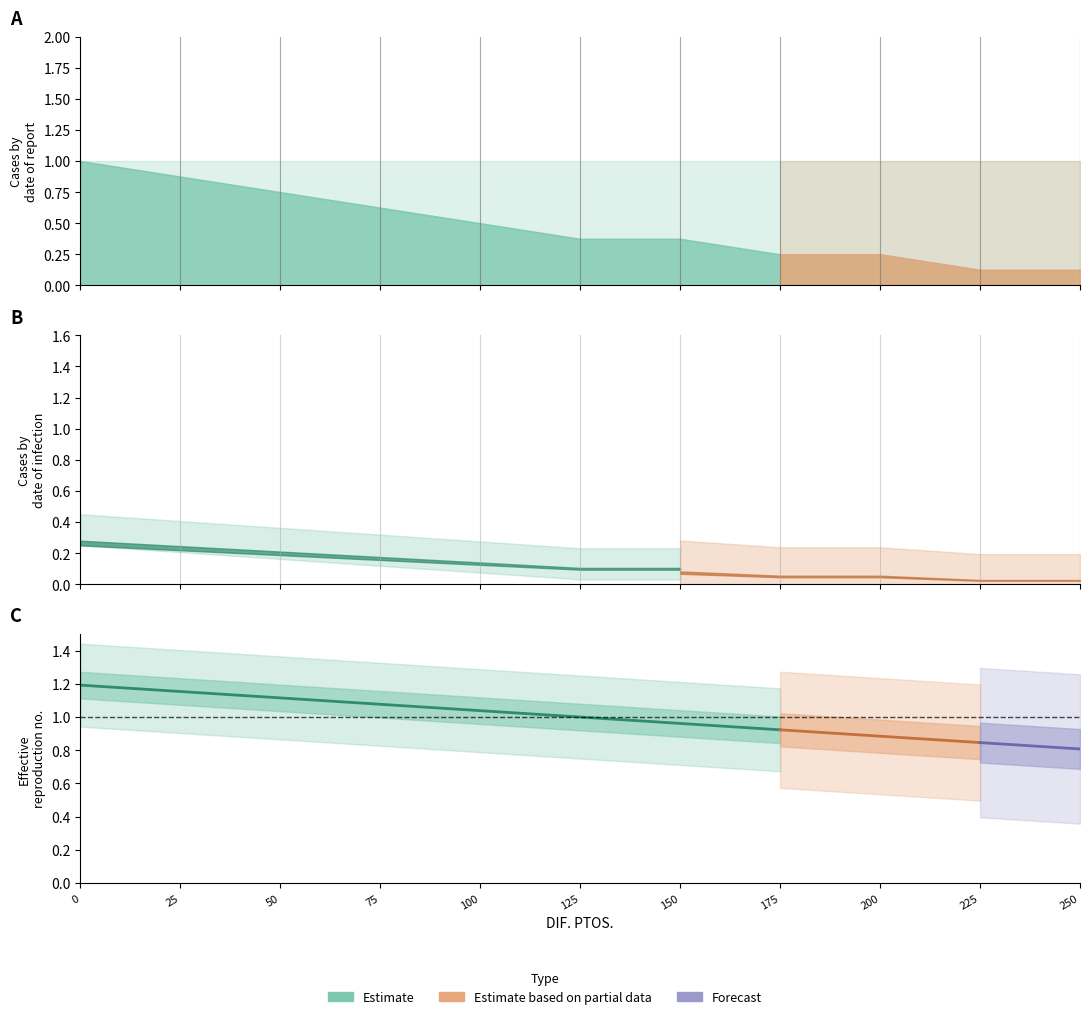

Does the chart display data point markers on the line(s)?

No